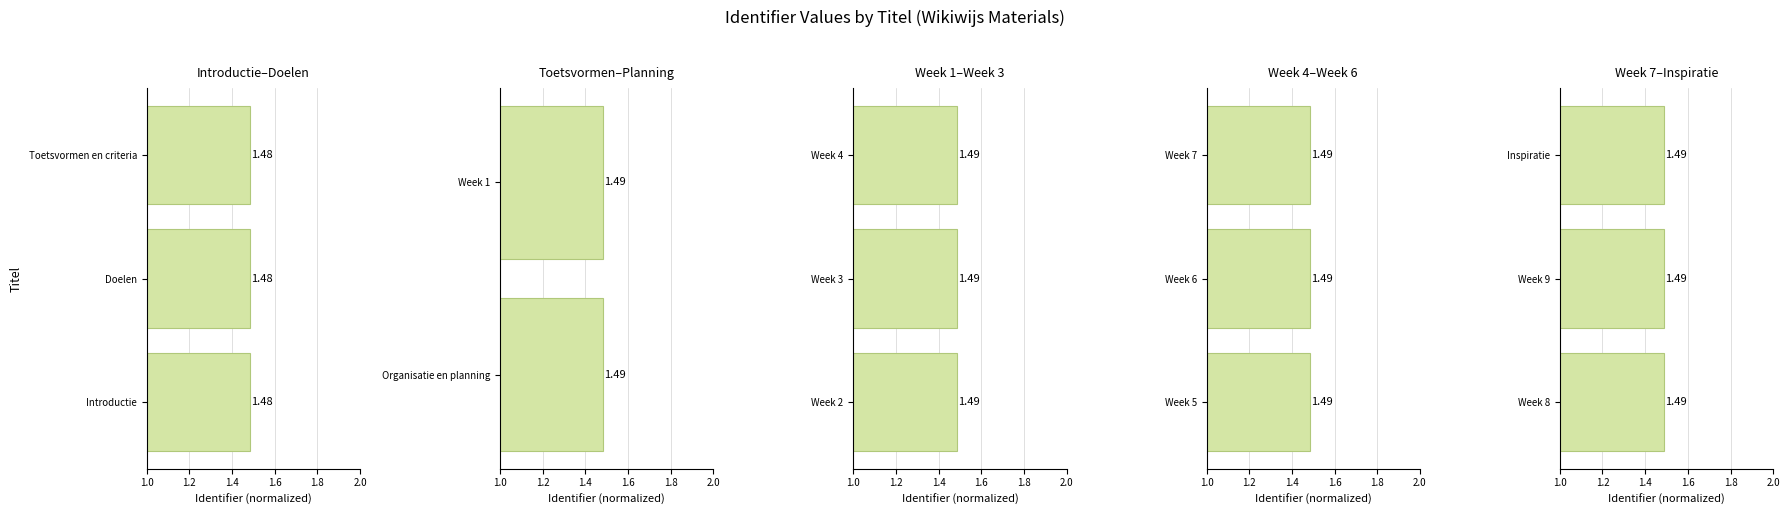

What is the greatest value displayed?

1.5